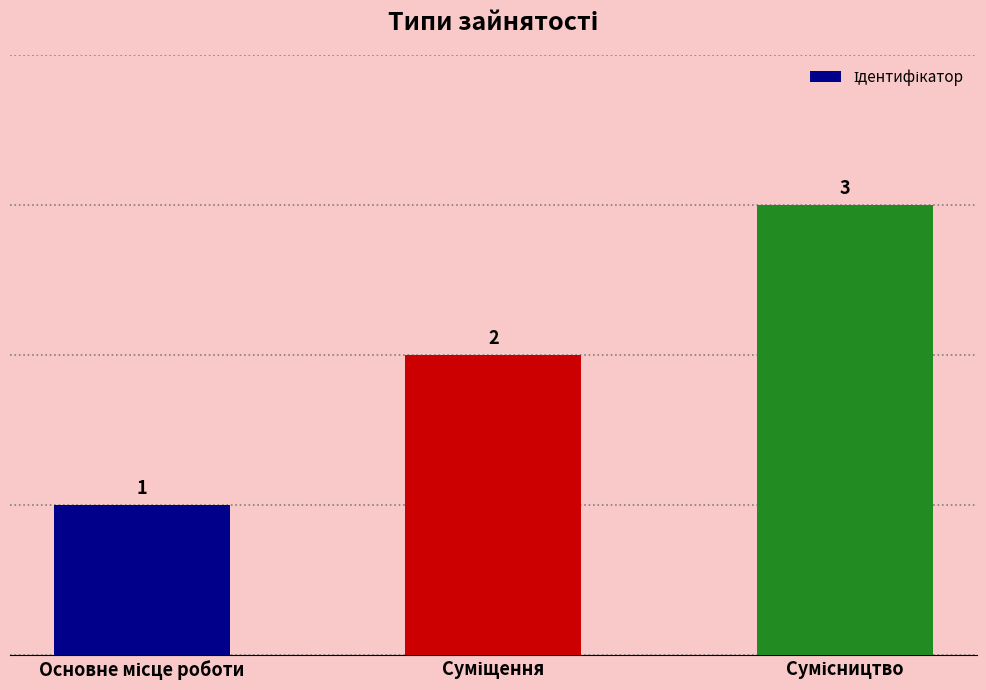

Count the number of data series in this chart.

1